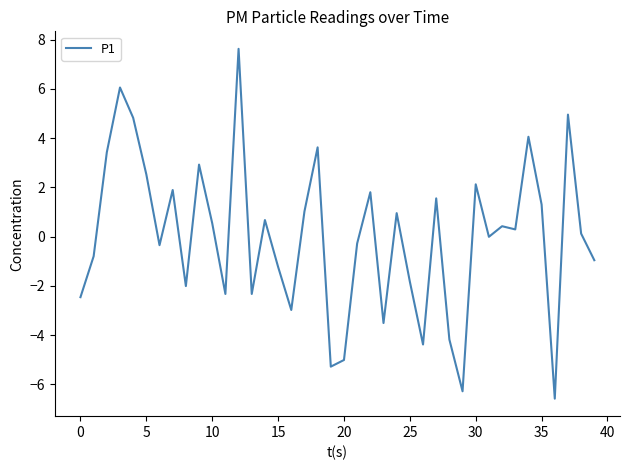

What is the smallest value displayed?

-6.6